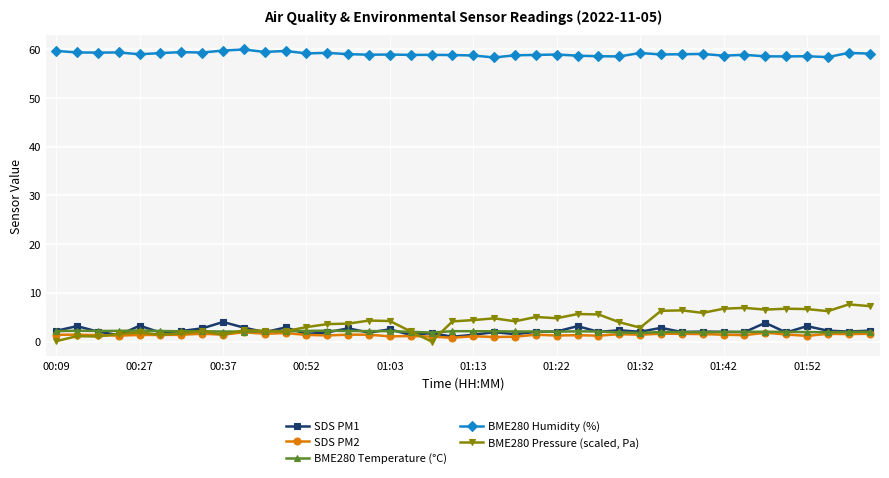

Which series has the largest total across all categories?

BME280 Humidity (%)